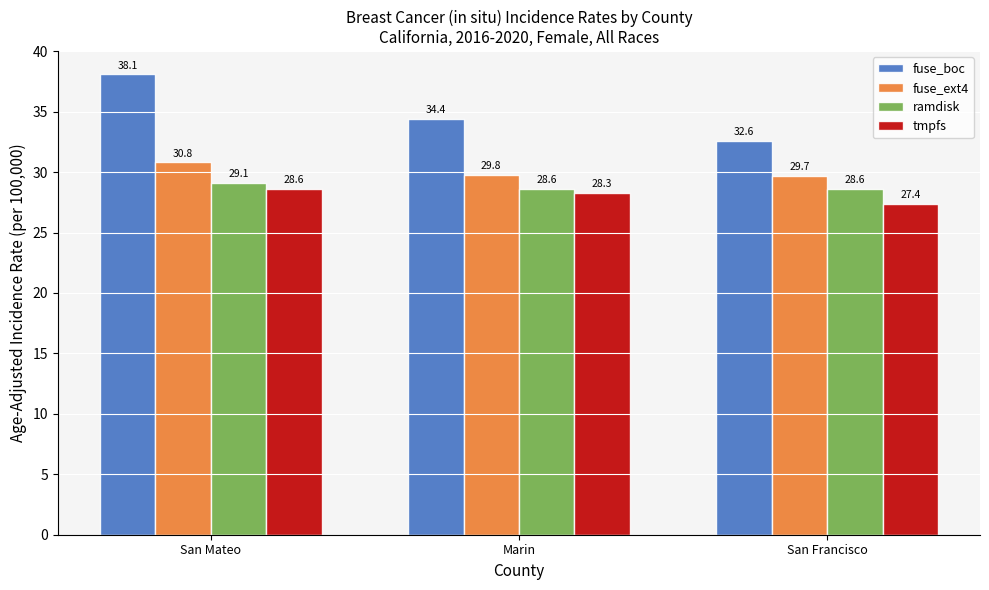

The tmpfs series shows 7.0 at San Mateo. True or false?

False